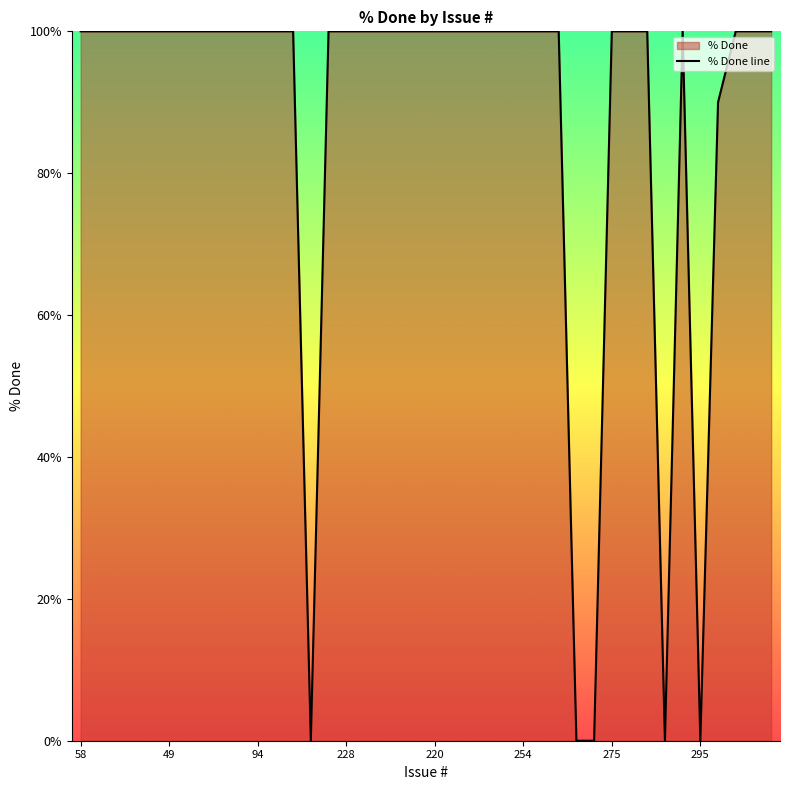

Reading right to left, transcribe all the data shown in this chart.

100	100	100	90	0	100	0	100	100	100	0	0	100	100	100	100	100	100	100	100	100	100	100	100	100	100	0	100	100	100	100	100	100	100	100	100	100	100	100	100